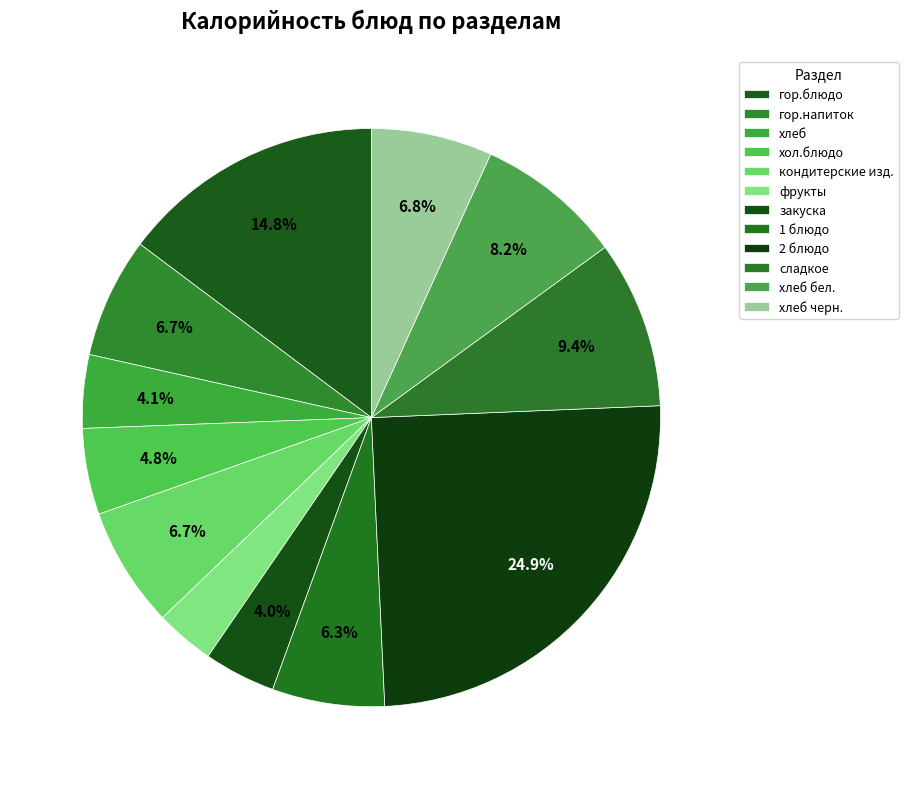

What percentage is the закуска slice, to the nearest percent?

4%